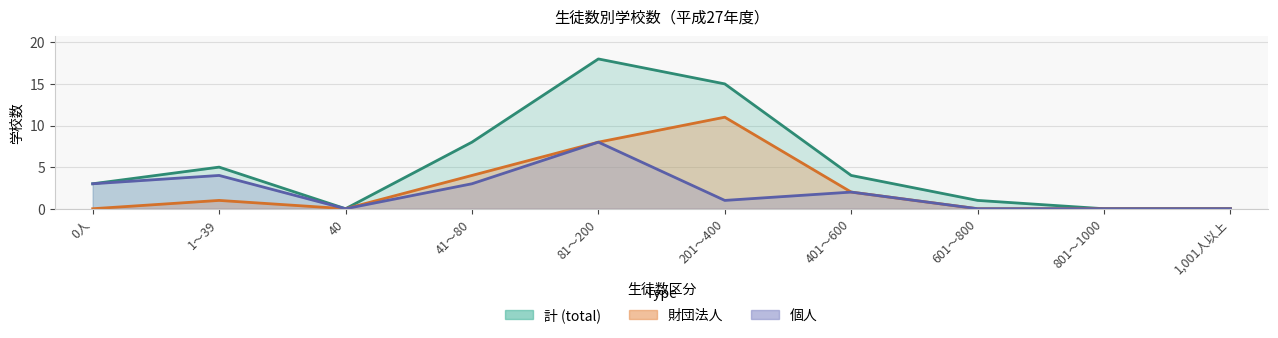

Which series has the largest range (max minus min)?

計 (total) line